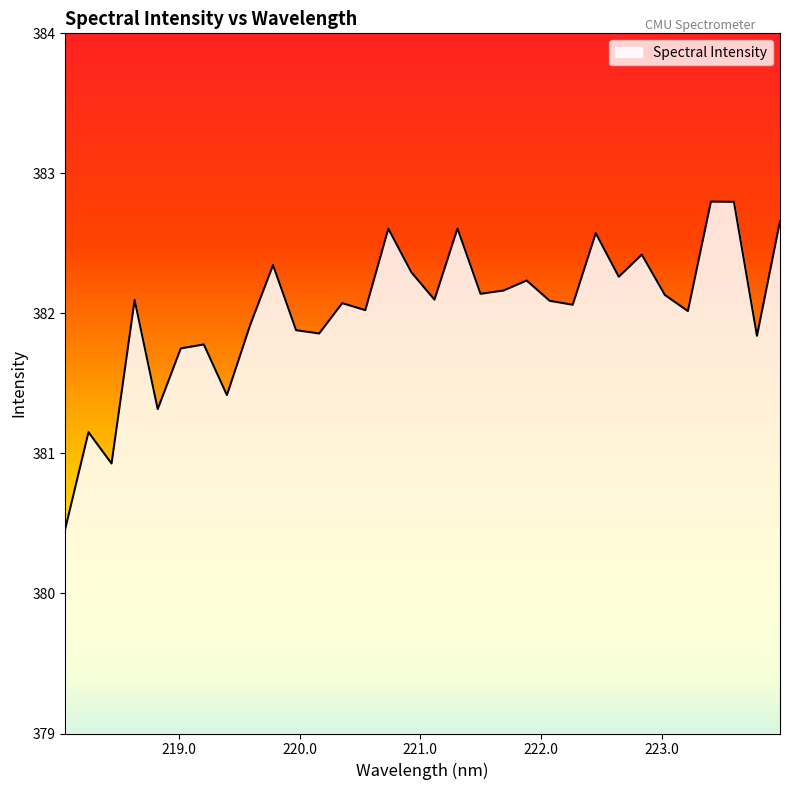

What is the difference between the maximum and minimum values?

2.3